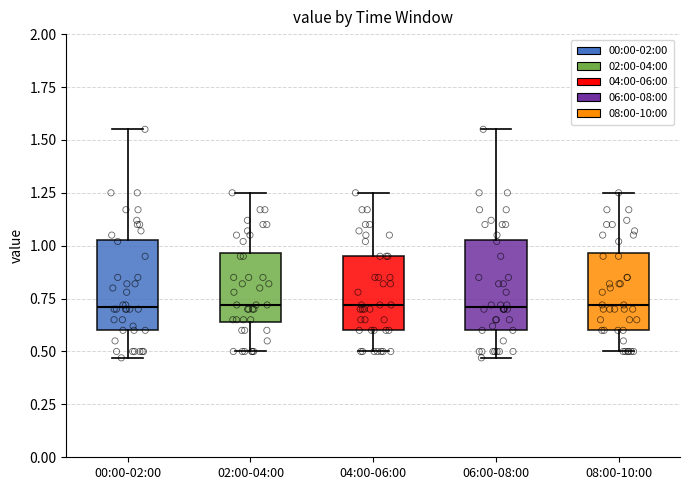

Where does the median line of the box for 02:00-04:00 sit on the y-axis? The values are not printed on the chart, so give them approximately, as read against the axis.

0.70